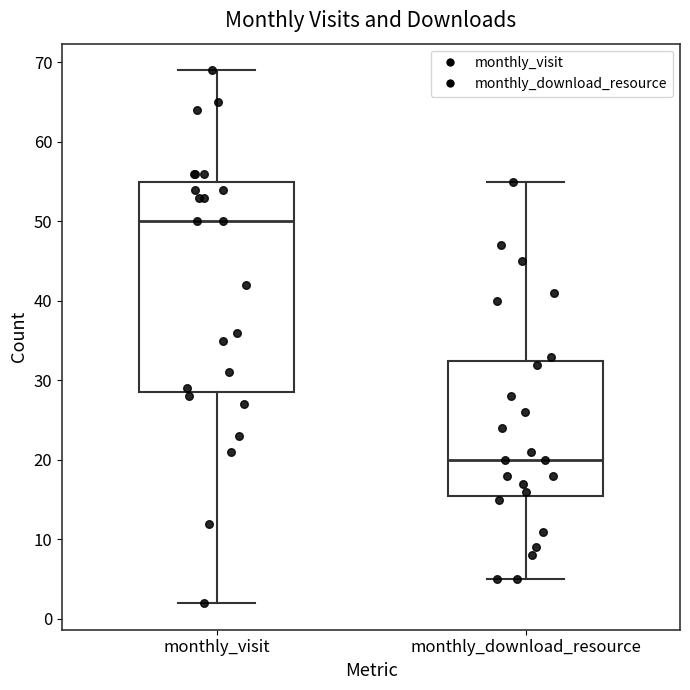

Where does the median line of the box for monthly_download_resource sit on the y-axis? The values are not printed on the chart, so give them approximately, as read against the axis.

20